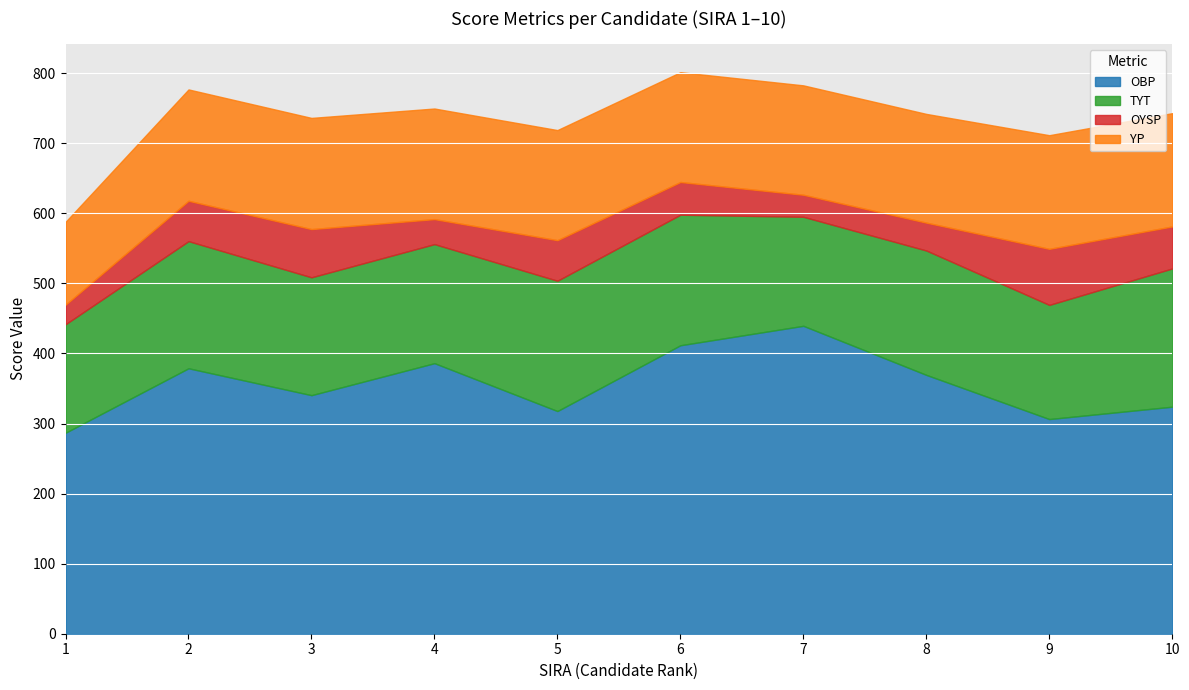

Reading left to right, transcribe all the data shown in this chart.

OBP: 286.8	378.8	340.4	386.1	317.8	411.7	439.4	369.4	306.4	324.0
TYT: 154.8	181.4	168.2	169.9	186.0	186.3	155.6	177.5	162.9	197.2
OYSP: 28.0	57.6	68.8	35.7	57.9	46.7	31.4	39.8	80.0	60.0
YP: 118.2	158.9	158.7	157.8	157.1	156.7	156.1	155.2	162.2	161.7